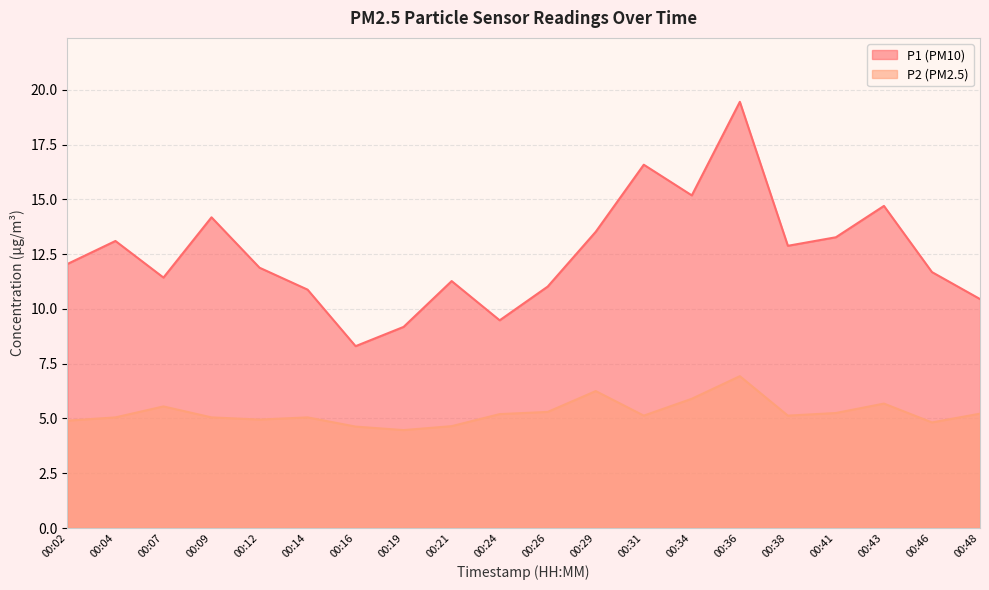

At which label does P2 first exceed 5?

00:04